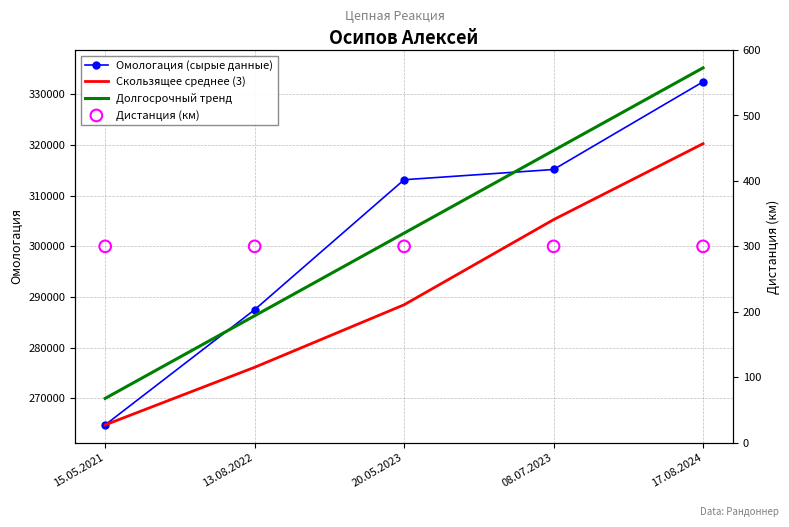

At how many categories does at least one series exceed 181348?

5